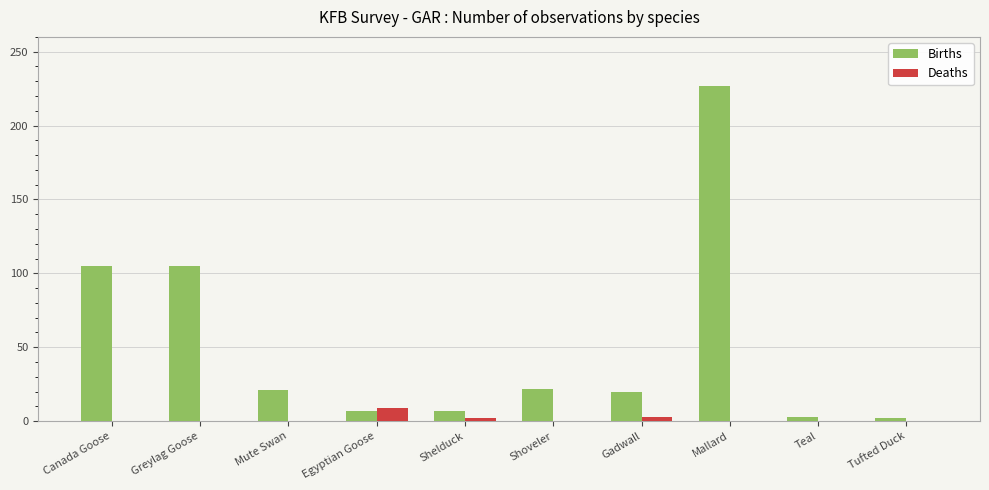

At which category is the sum across all series the highest?

Mallard